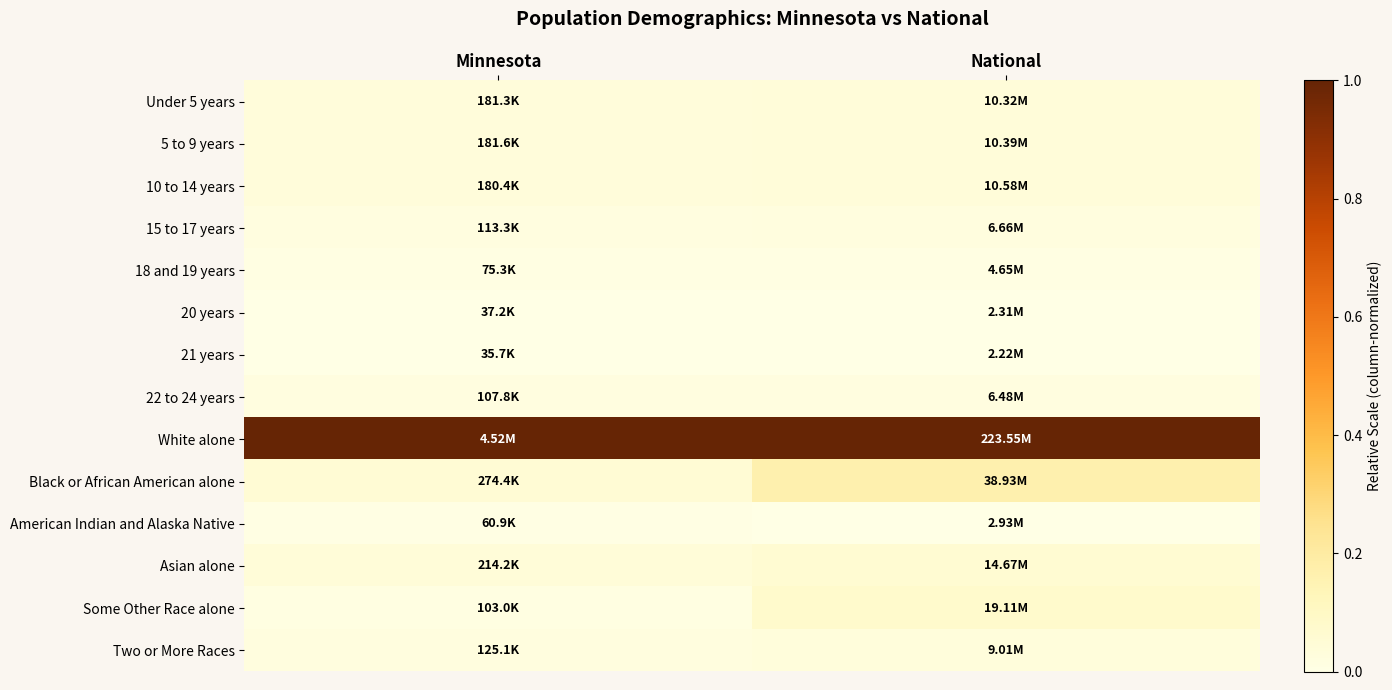

Rank the series at Minnesota from highest to lowest value.

White alone, Black or African American alone, Asian alone, 5 to 9 years, Under 5 years, 10 to 14 years, Two or More Races, 15 to 17 years, 22 to 24 years, Some Other Race alone, 18 and 19 years, American Indian and Alaska Native, 20 years, 21 years